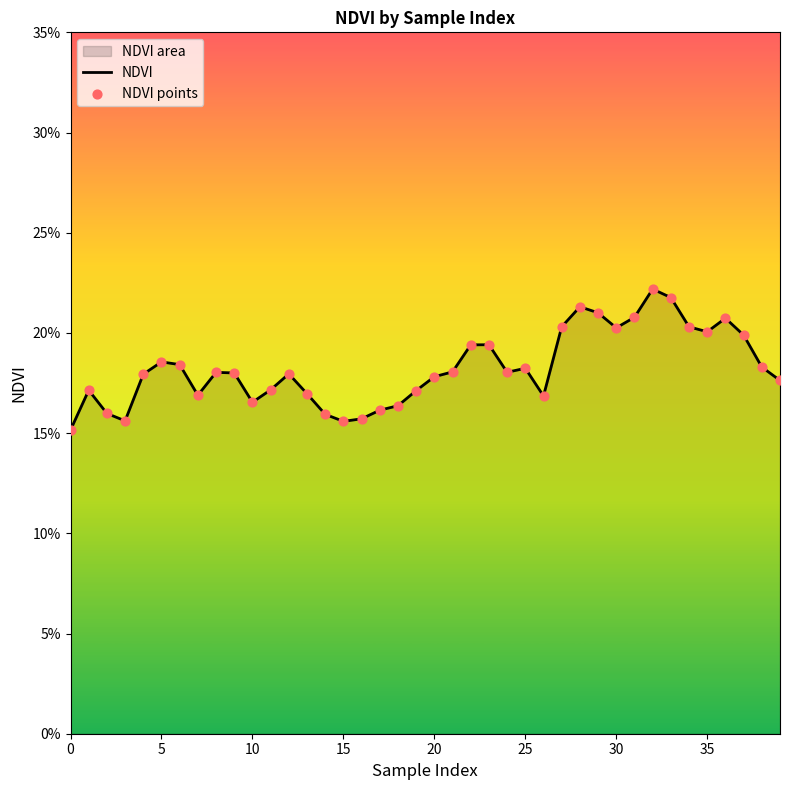

At how many categories does at least one series exceed 0?

40